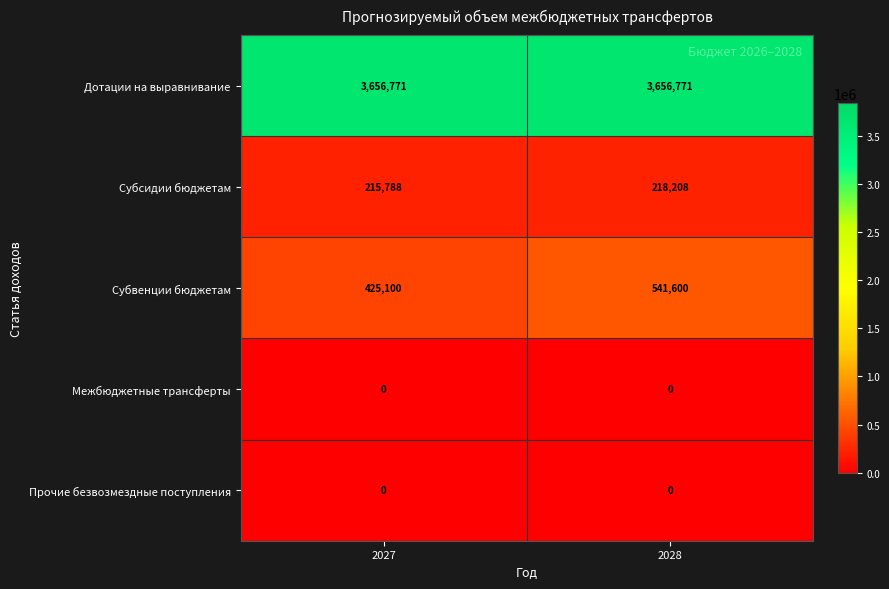

Is it true that Межбюджетные трансферты equals 0 at 2028?

True